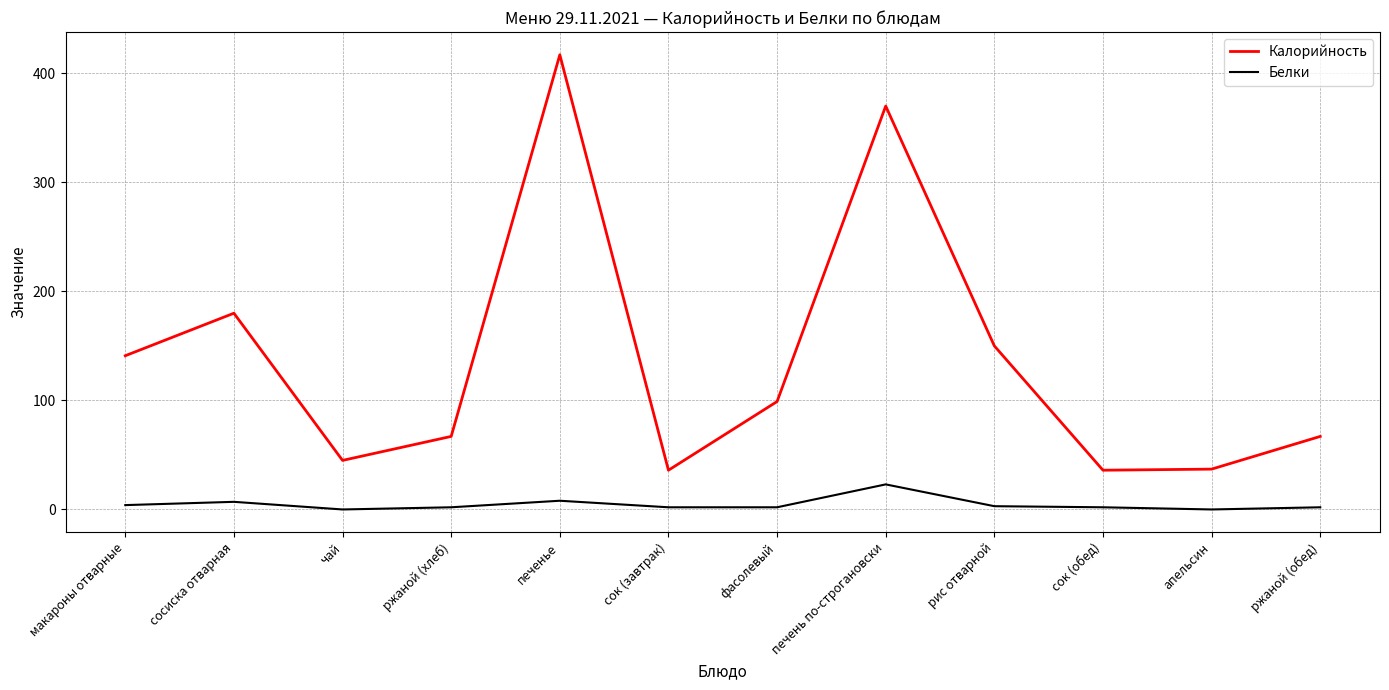

What is the difference between the maximum and minimum values in the Белки series?

23